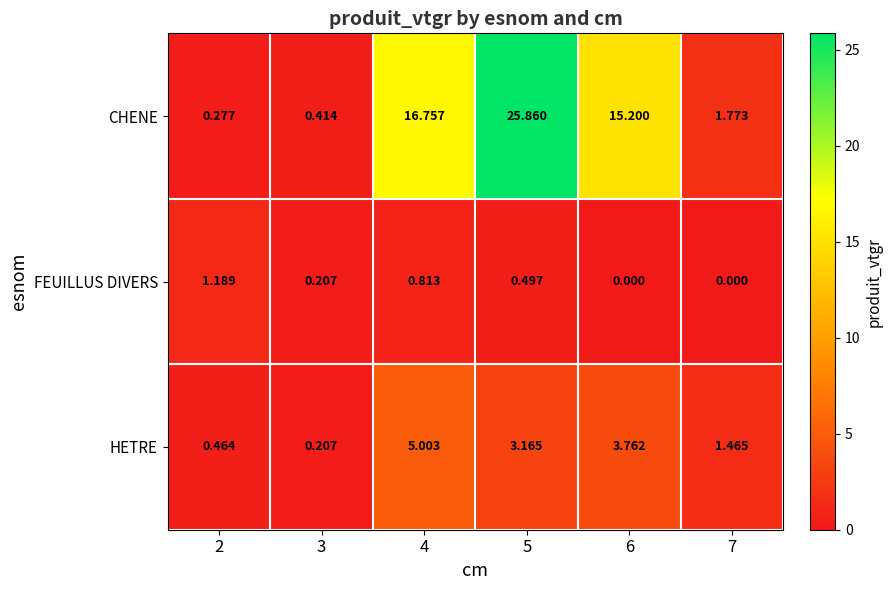

What is the maximum value shown in the chart?

25.9